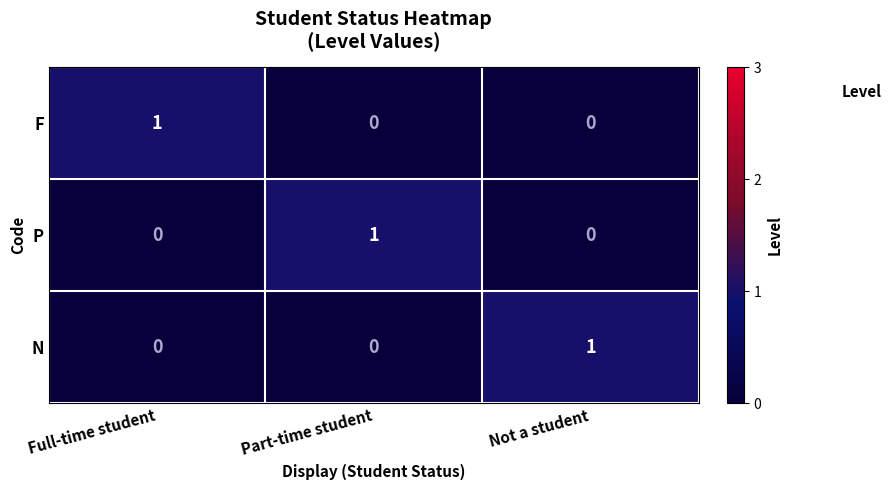

At how many categories does at least one series exceed 0?

3